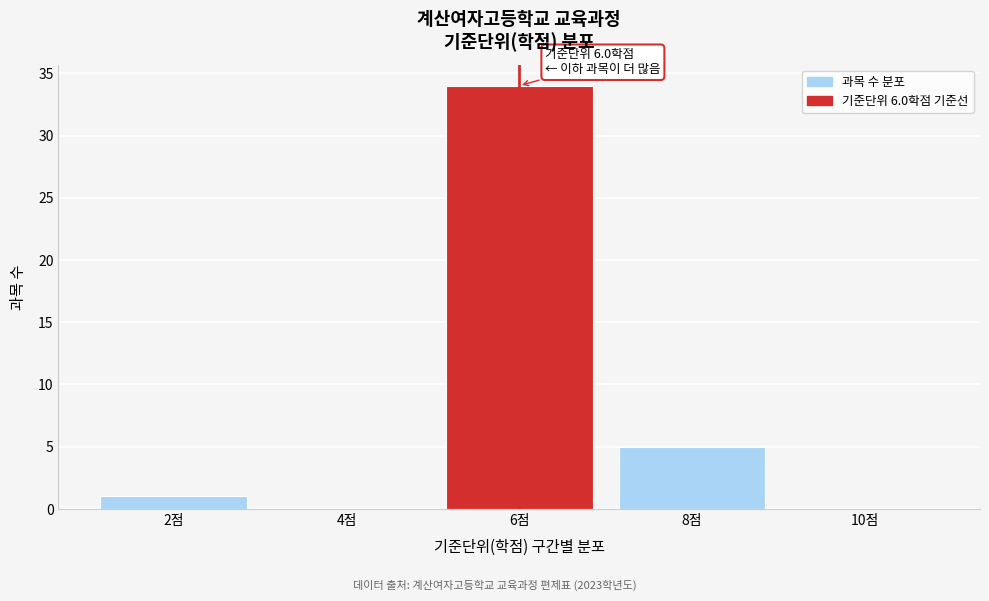

Over which range of the x-axis is the bar tallest?

5 to 7